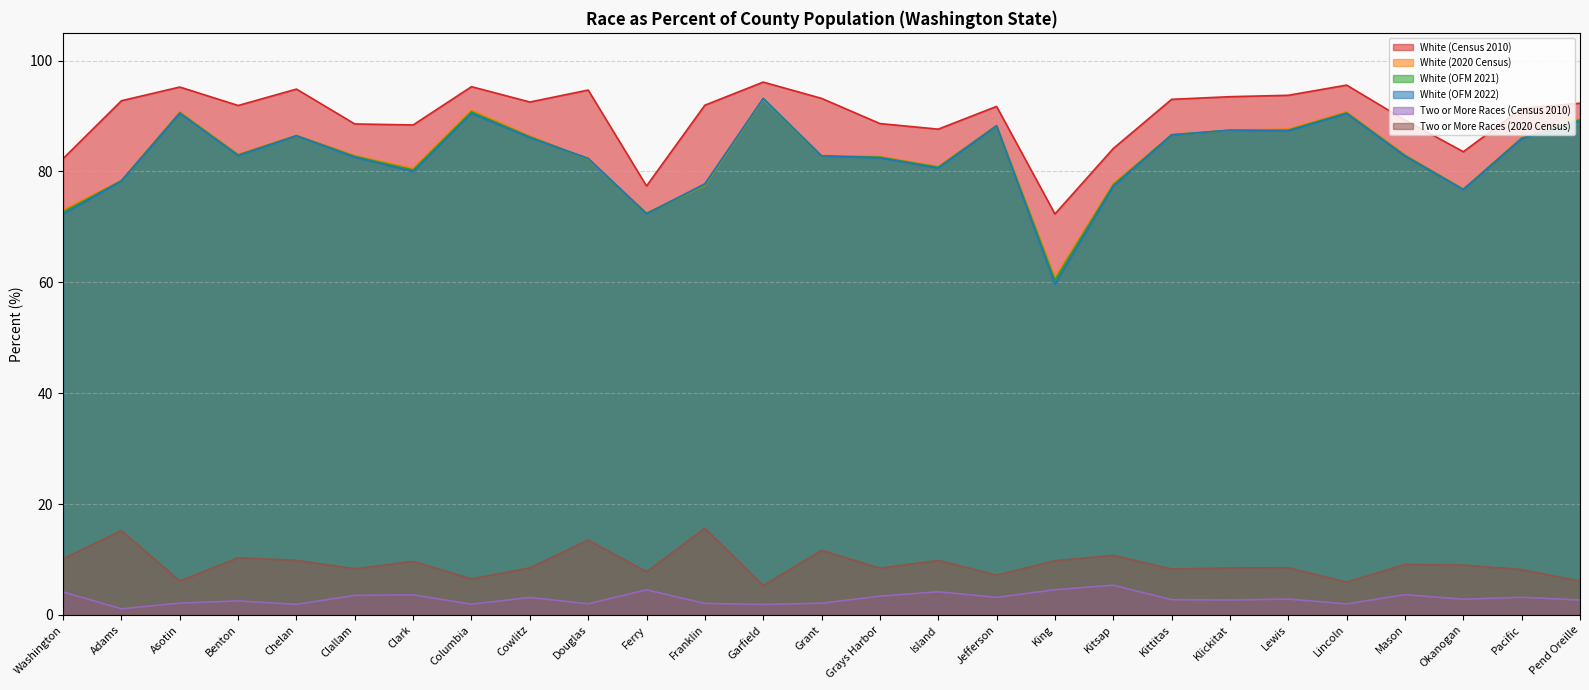

How many data points in White (2020 Census) are less than 83?

13